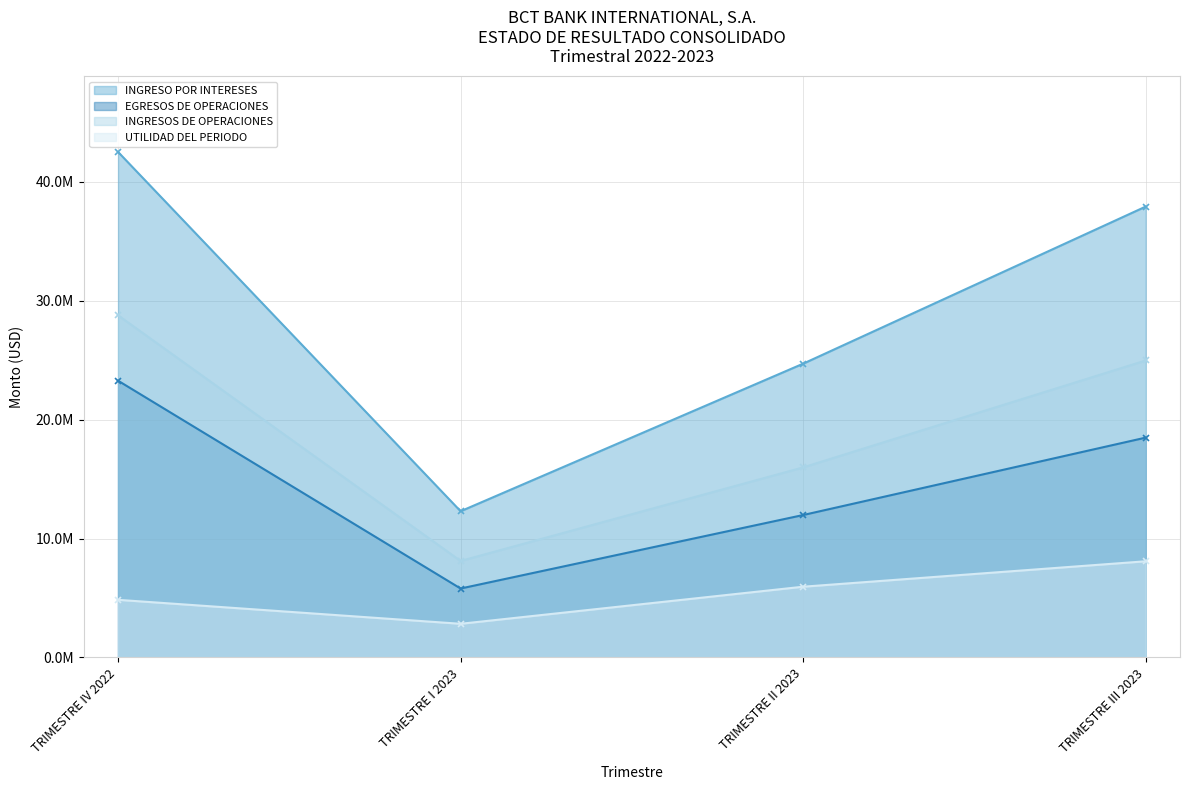

What position from the right is TRIMESTRE III 2023?

1